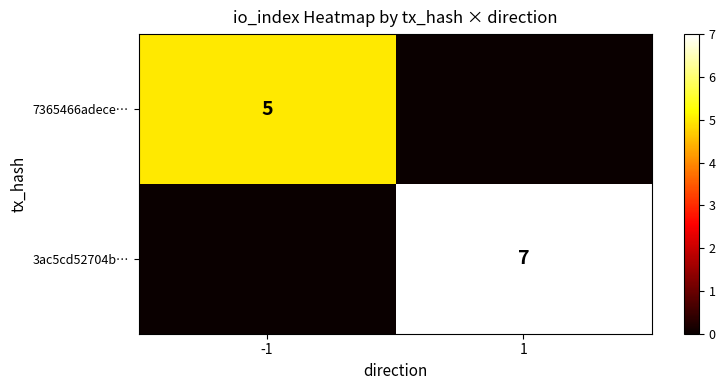

What is the greatest value displayed?

7